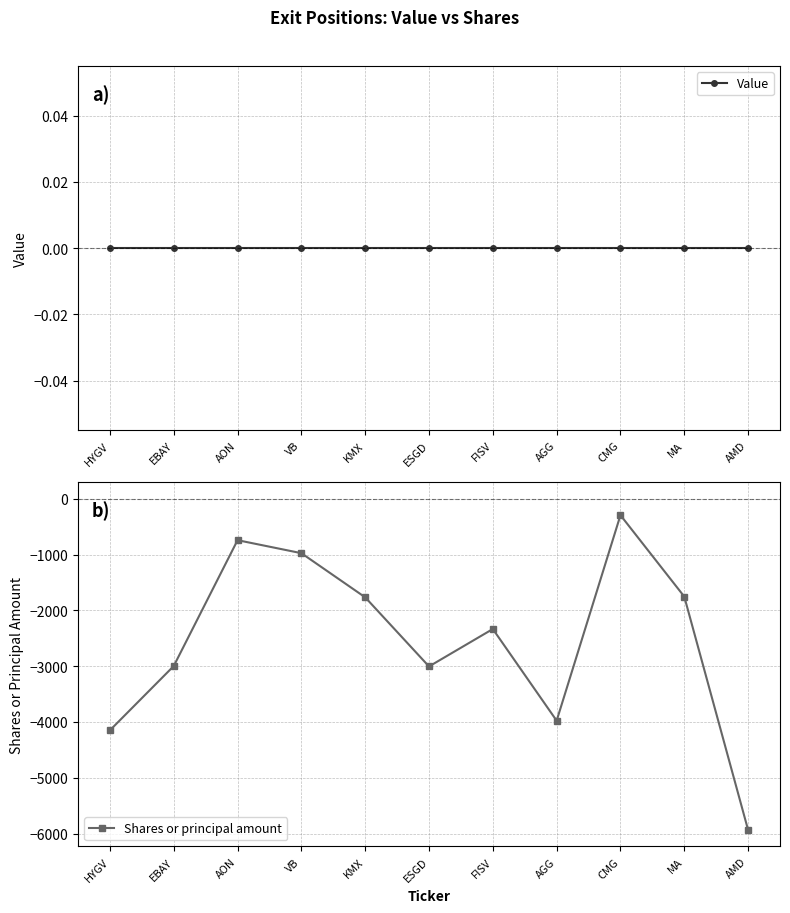

Is it true that Value equals 0 at KMX?

True